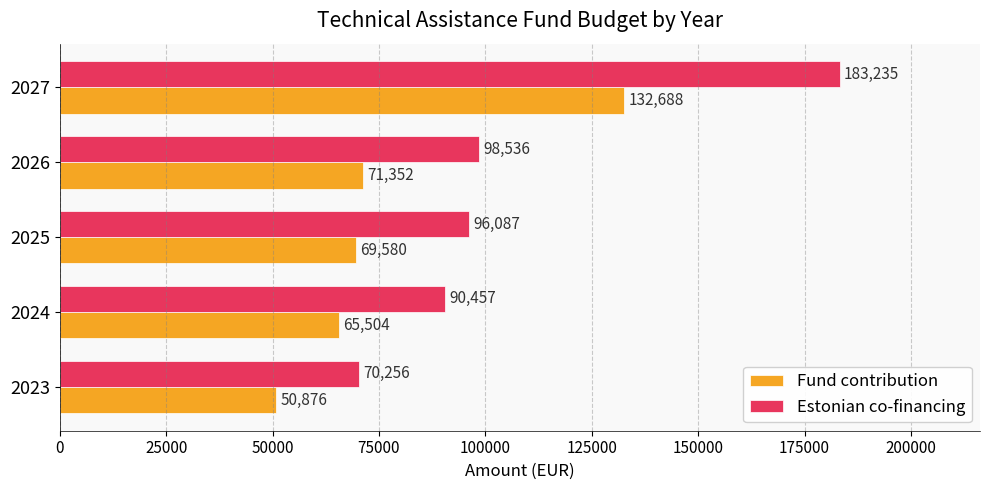

At which label is Fund contribution closest to 91782?

2026